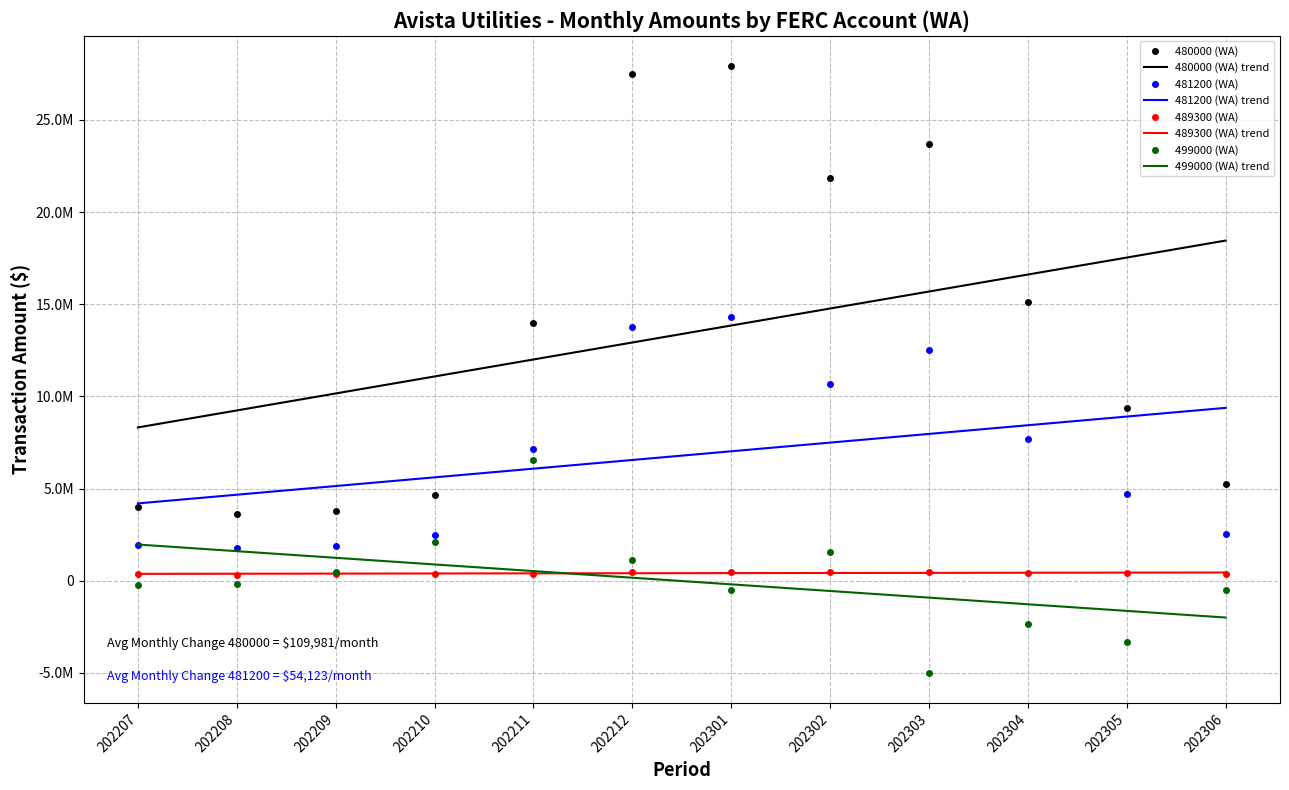

What is the value of the 480000 (WA) point at the 12th from the left?

5226379.9